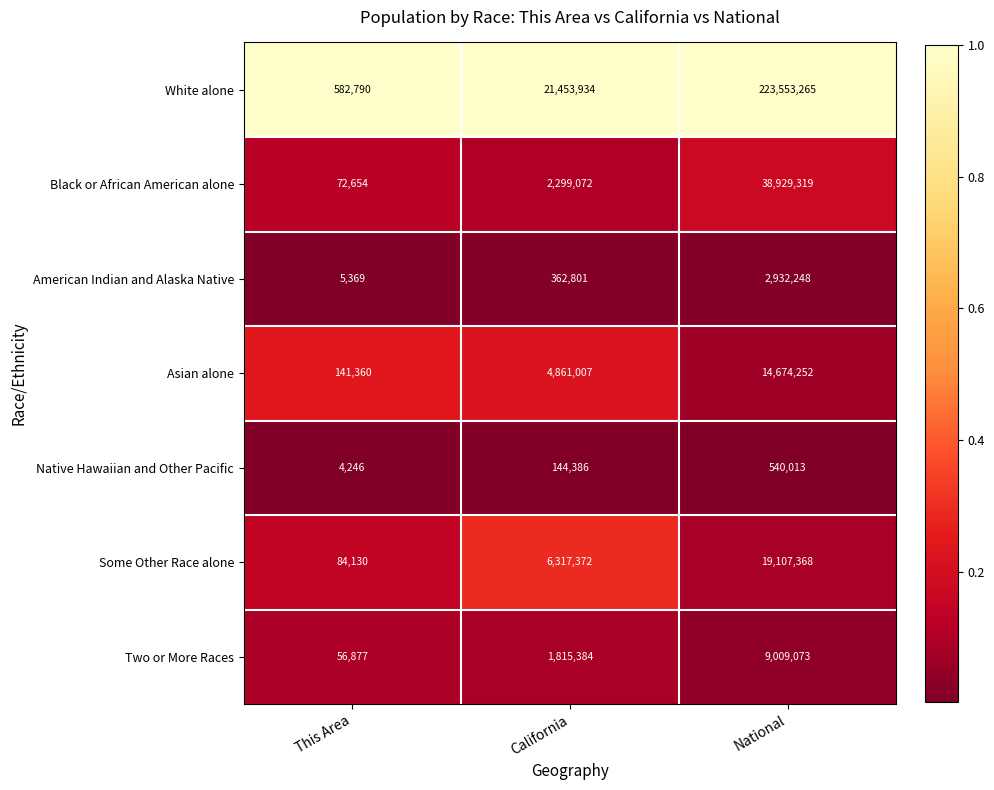

Which series has the widest spread of values?

White alone